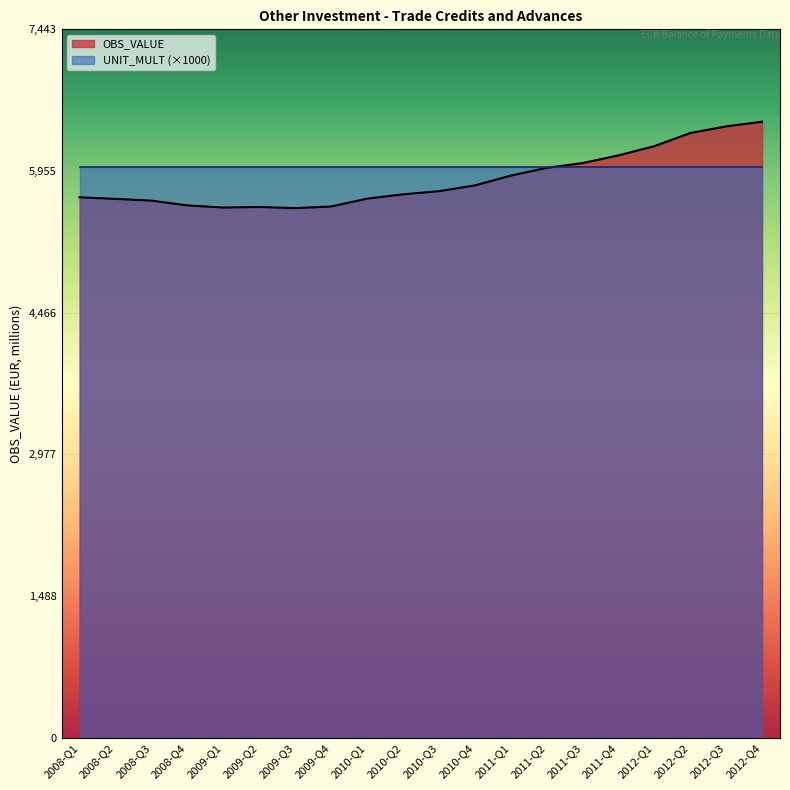

The chart shows a value of 9021 at 2010-Q2. True or false?

False